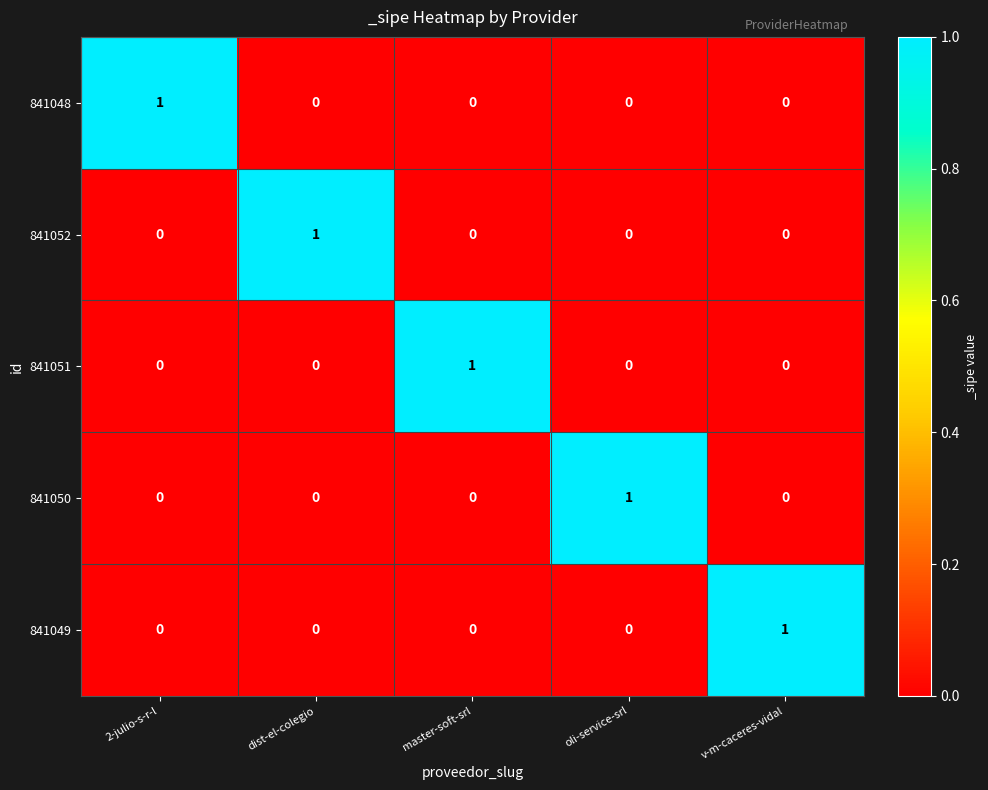

At which label does 841049 reach its peak?

v-m-caceres-vidal